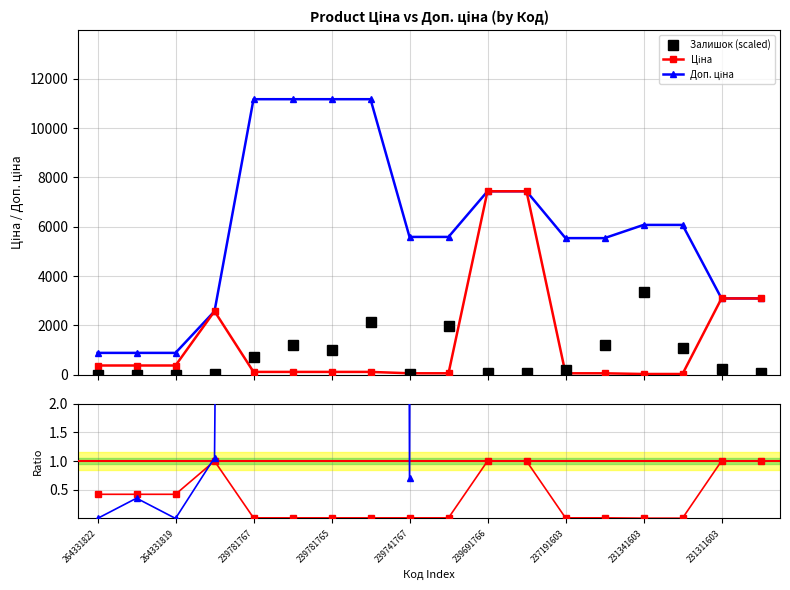

How many series are shown in this chart?

5